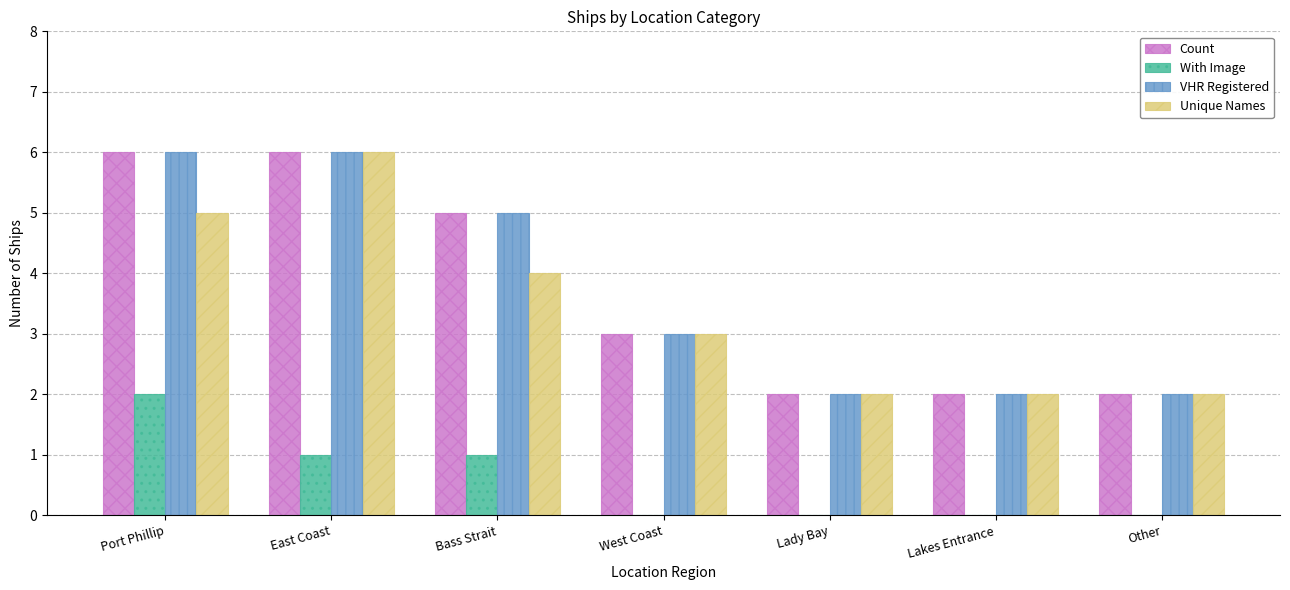

What is the total value across all series at Port Phillip?

19